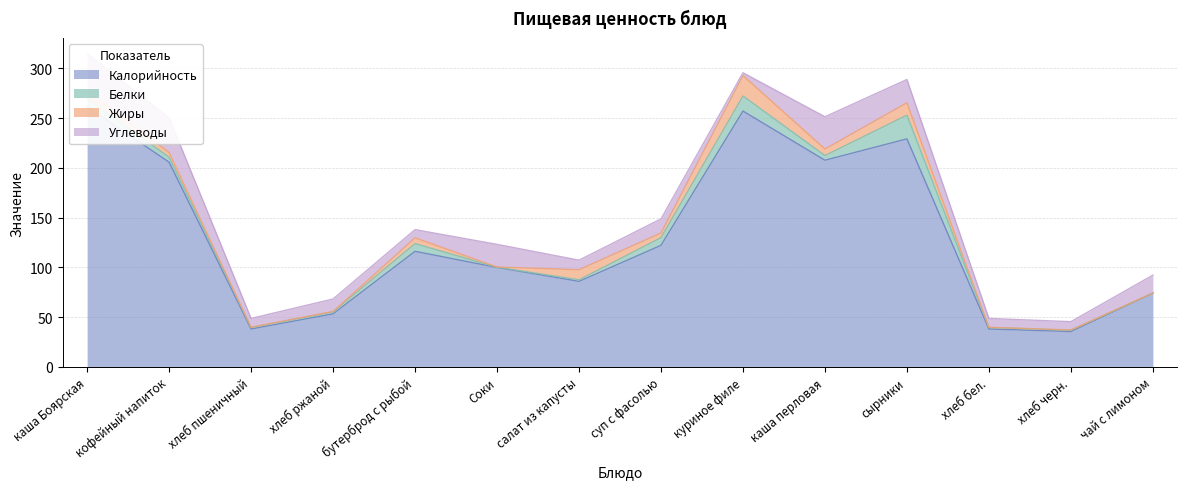

What is the spread (max minus min) of values at куриное филе?

254.4